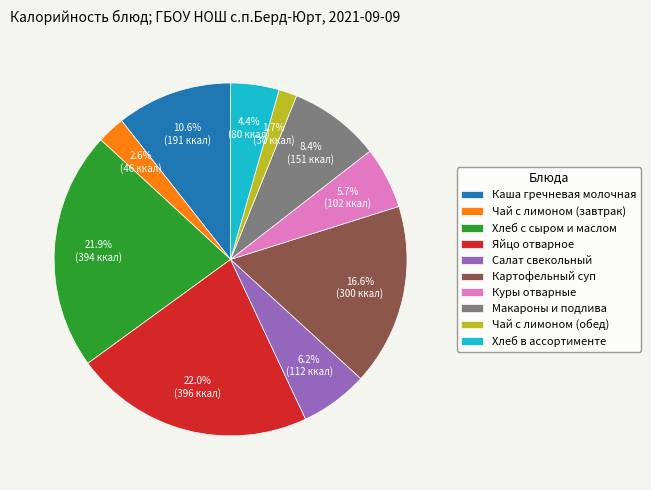

Is there any slice that represents more than half of the pie?

No